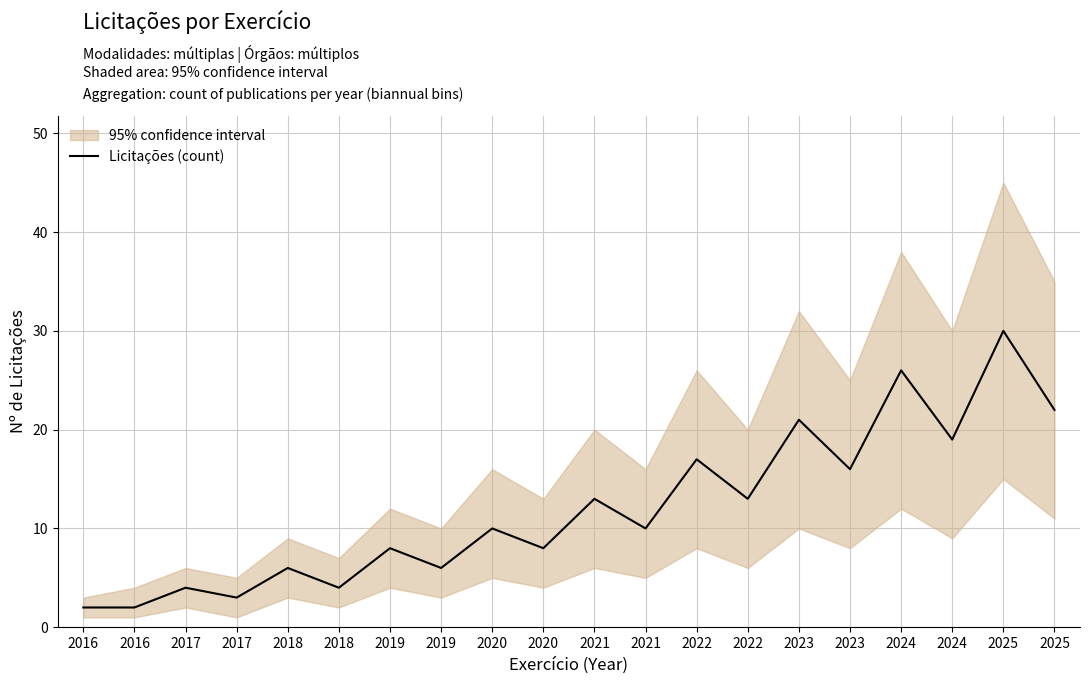

At which category does the chart reach its minimum across all series?

2016